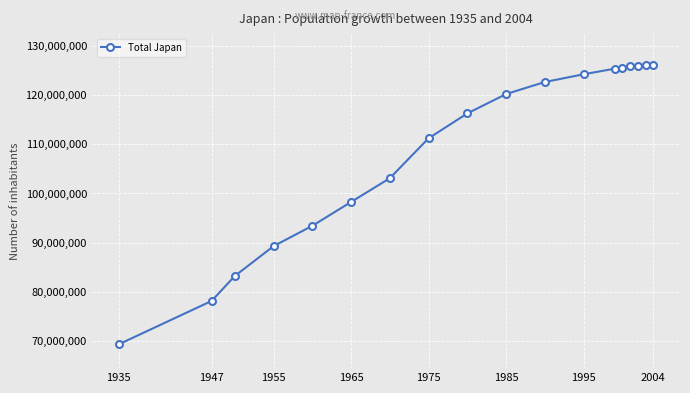

What is the value of the 10th point from the left?

120265700